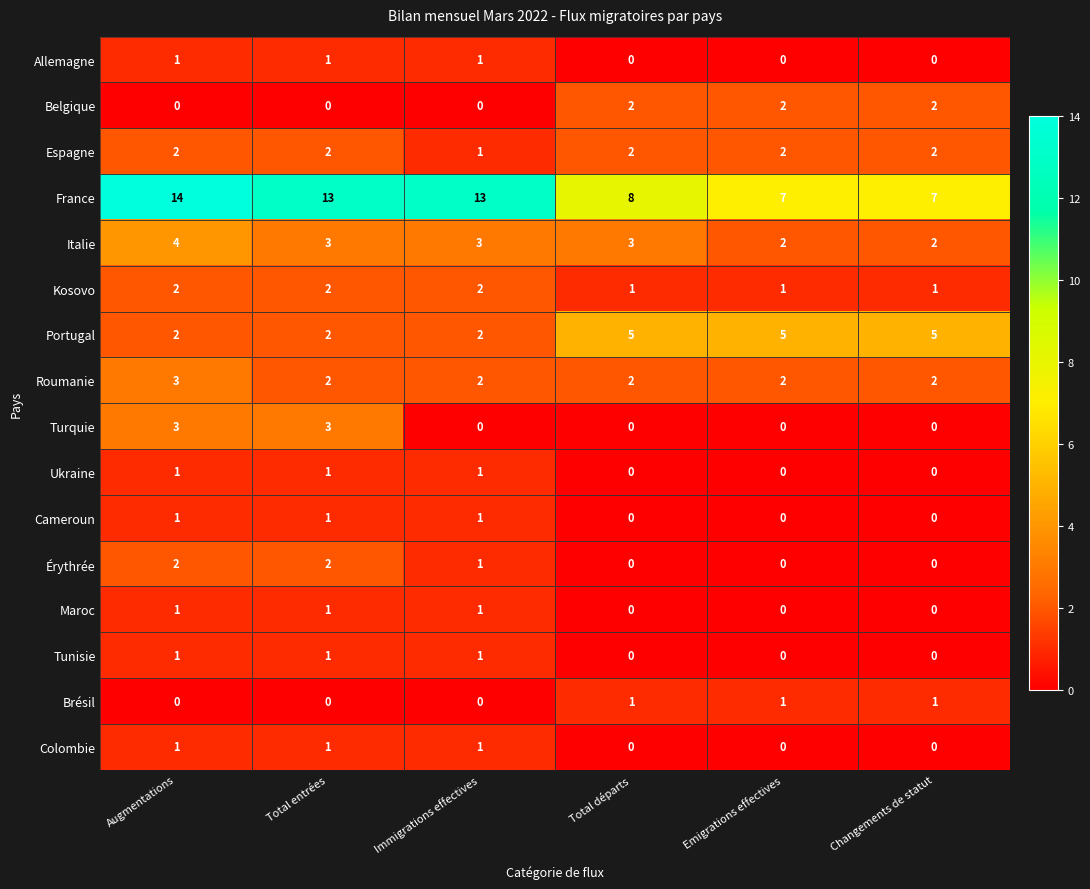

What is the total value across all series at Augmentations?

38